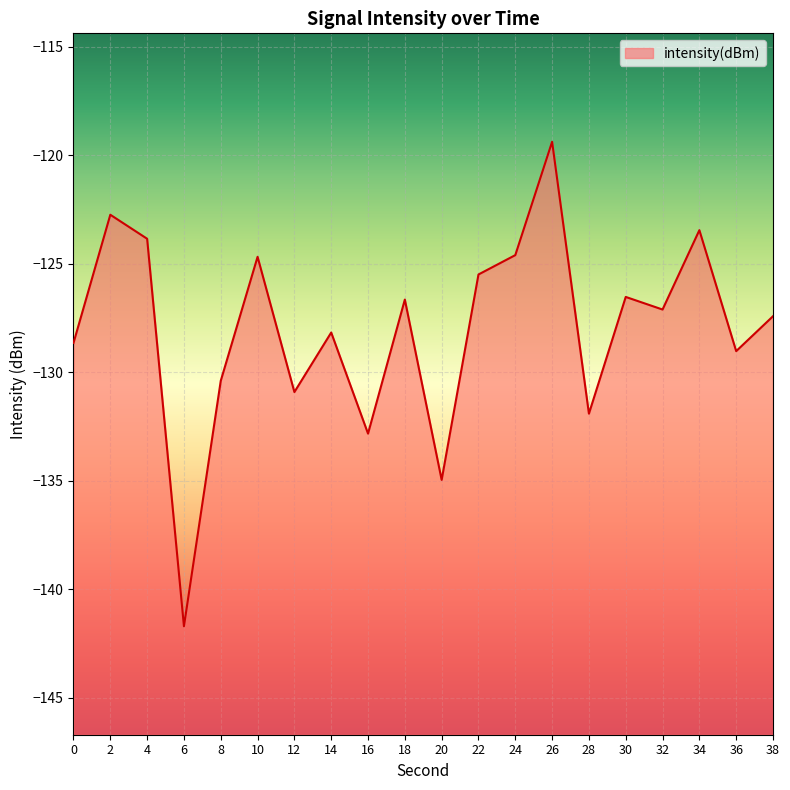

Between 24 and 14, which is larger?

24